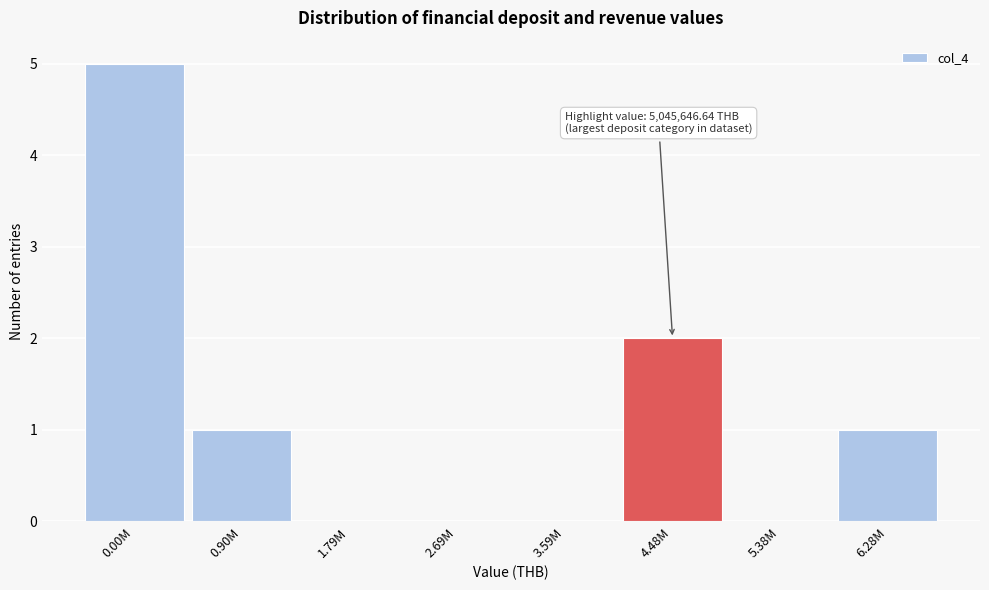

Reading left to right, extract all data points from this chart.

0.00M=5	0.90M=1	1.79M=0	2.69M=0	3.59M=0	4.48M=2	5.38M=0	6.28M=1